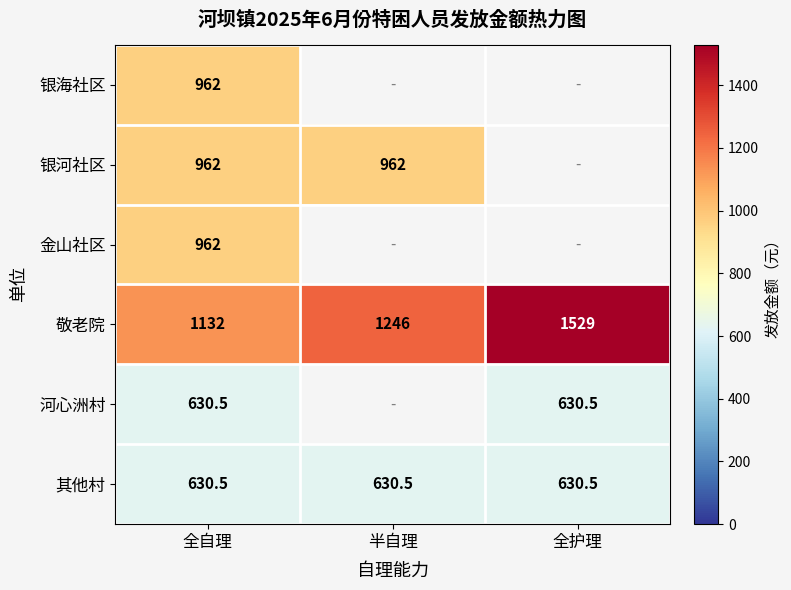

The 河心洲村 series shows 964.6 at 全护理. True or false?

False